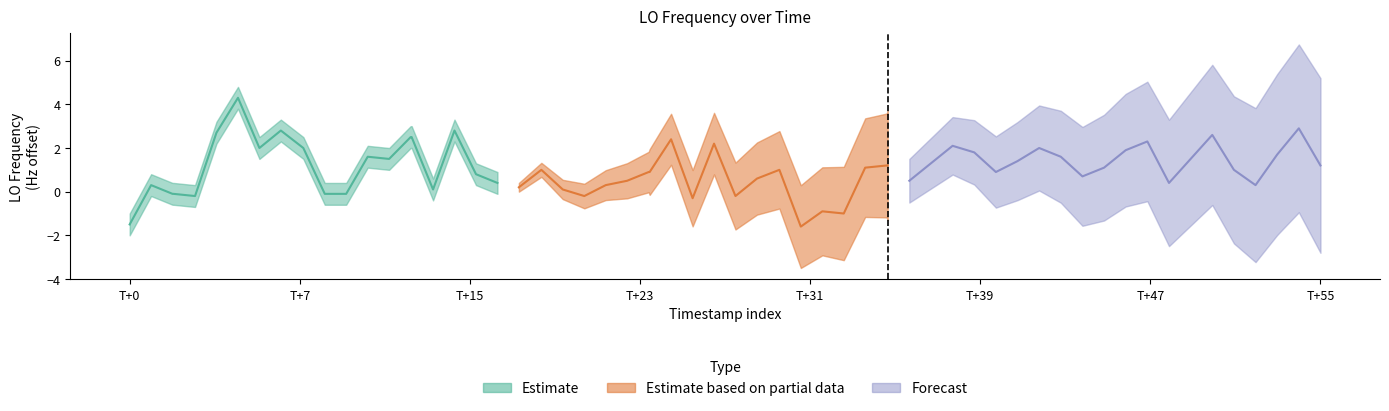

Rank the series by their average value, from highest to lowest.

Forecast, Estimate, Estimate based on partial data